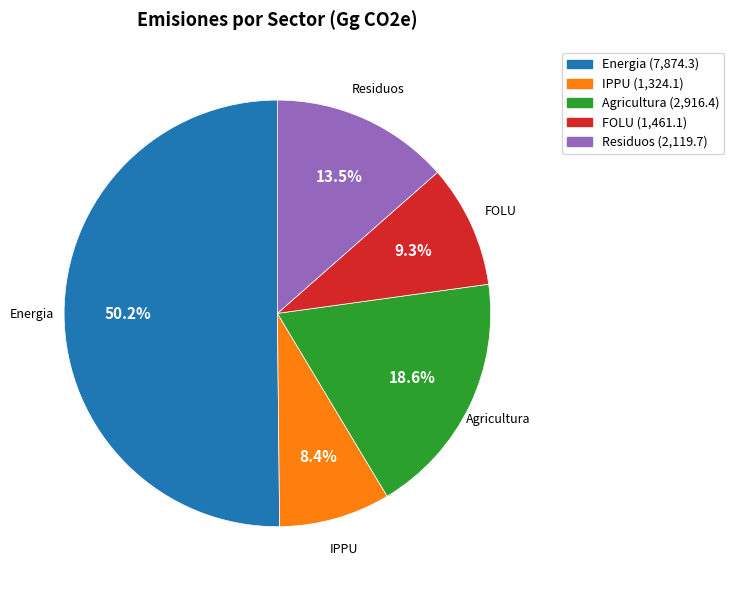

What is the total percentage of Agricultura and IPPU?

27.0%